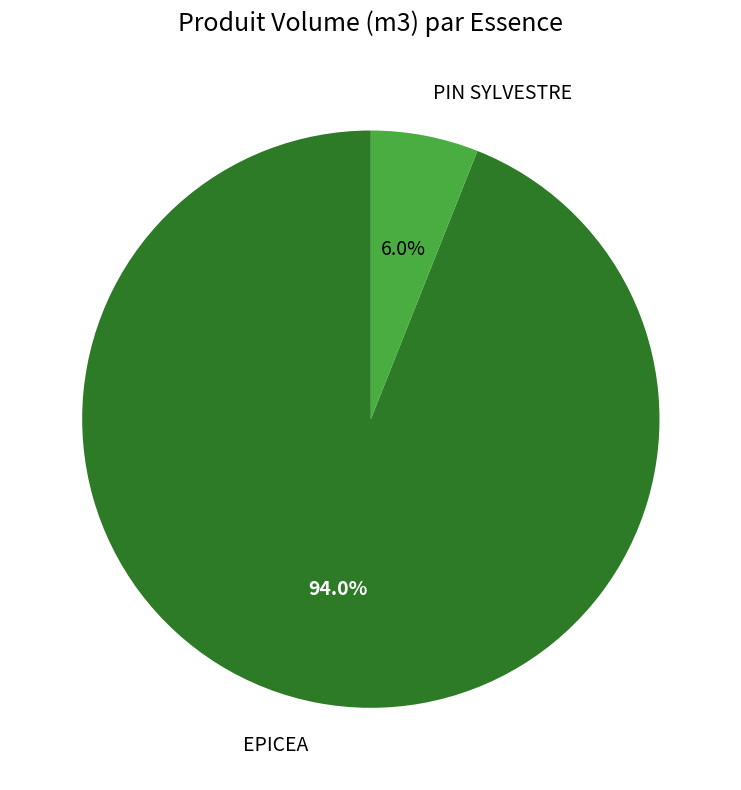

Is there any slice that represents more than half of the pie?

Yes